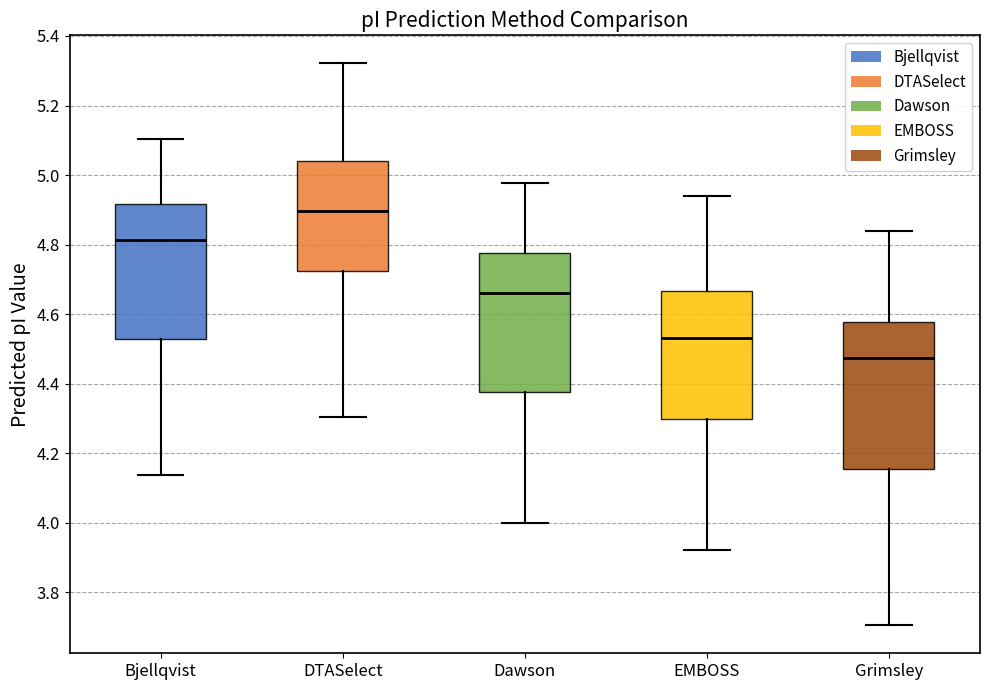

Comparing the boxes themselves (not the whiskers), which one is the tallest?

Grimsley